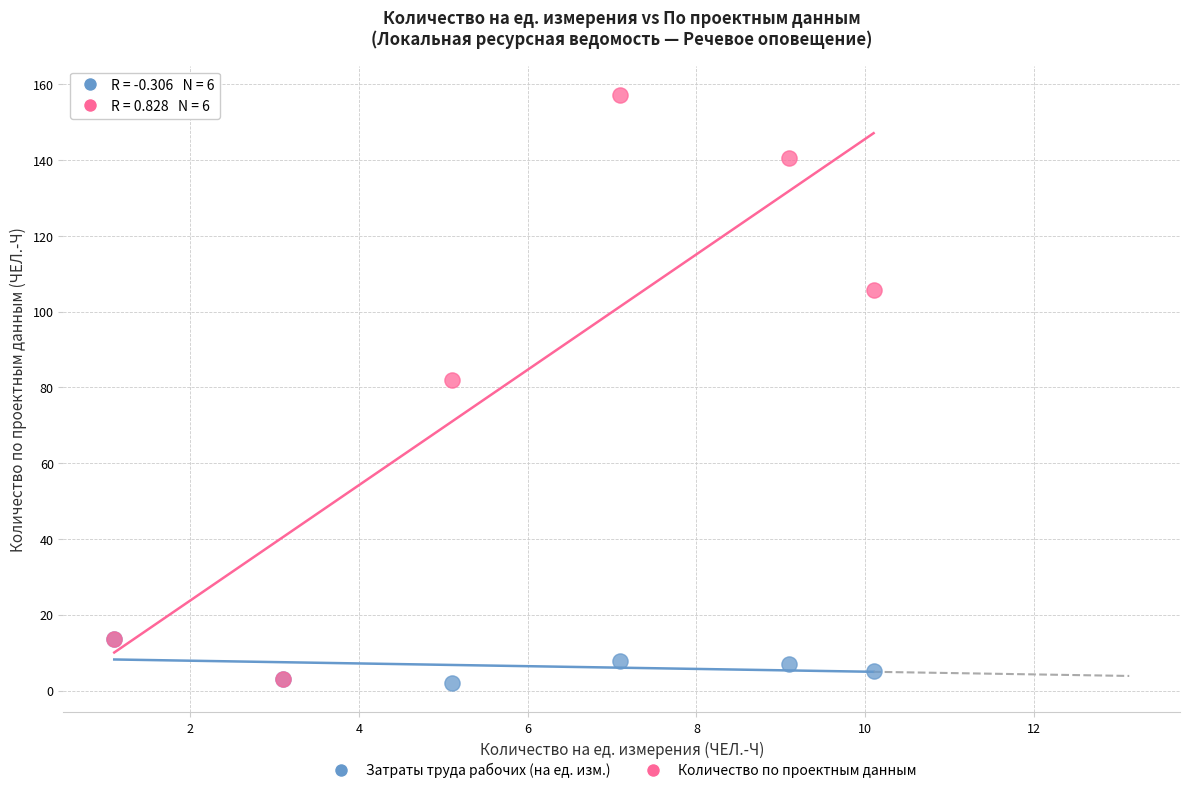

In the Количество по проектным данным series, what Y value is closest to 80?

82.0